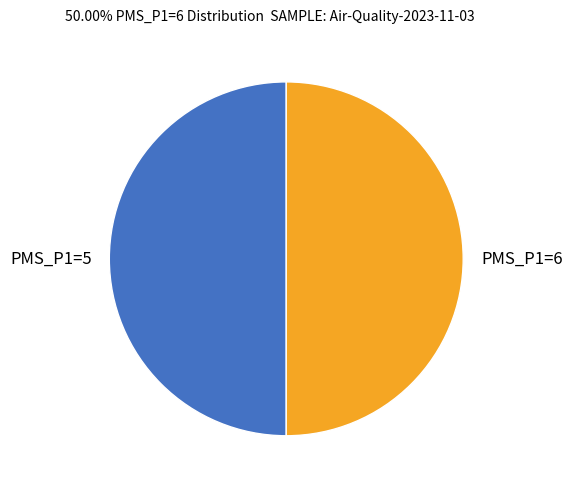

The PMS_P1=5 slice represents 50% of the pie. True or false?

True